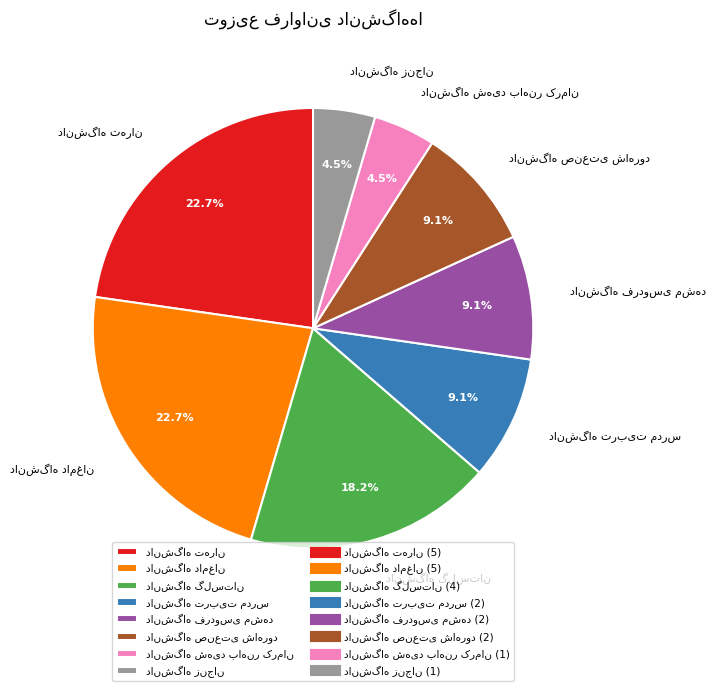

Does any single category account for the majority?

No